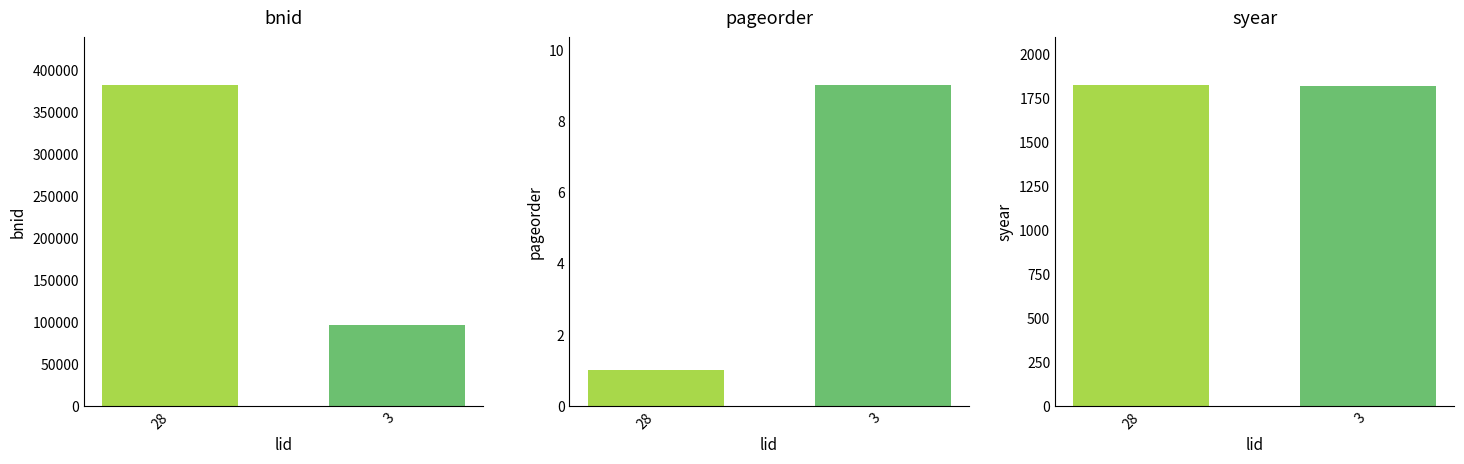

What is the value of the bnid bar at the 2nd from the left?

95648